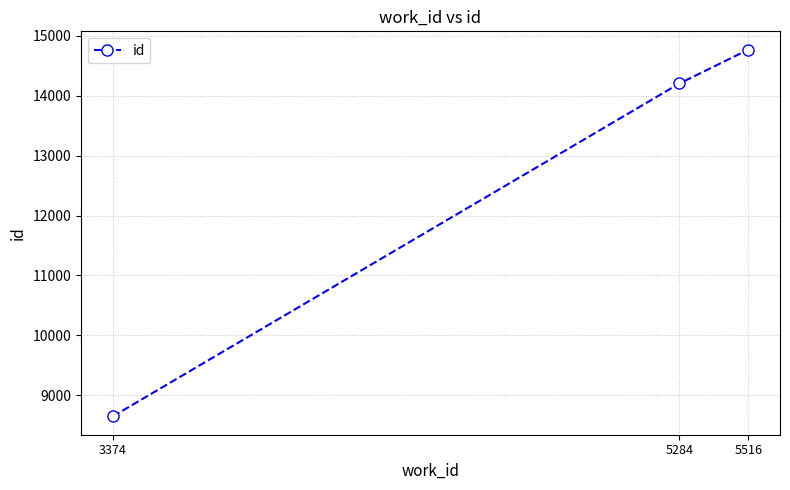

Between 5284 and 5516, which is larger?

5516